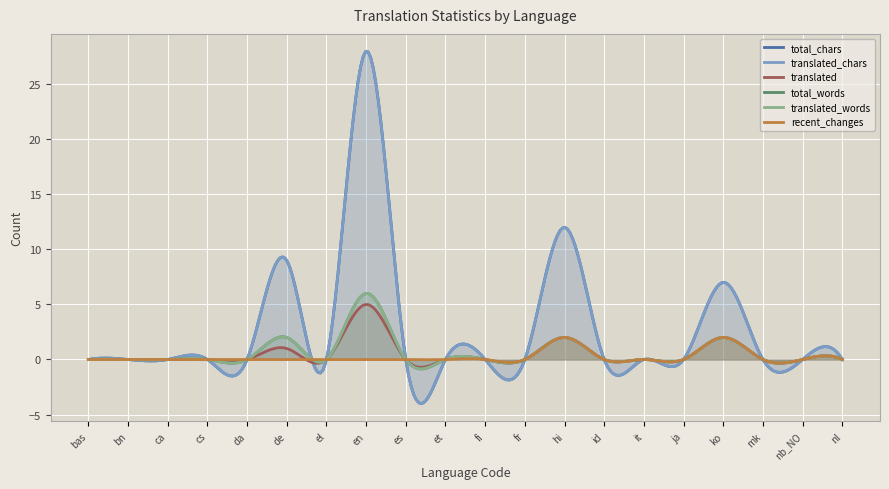

How many interior local peaks does the translated_chars series have?

4